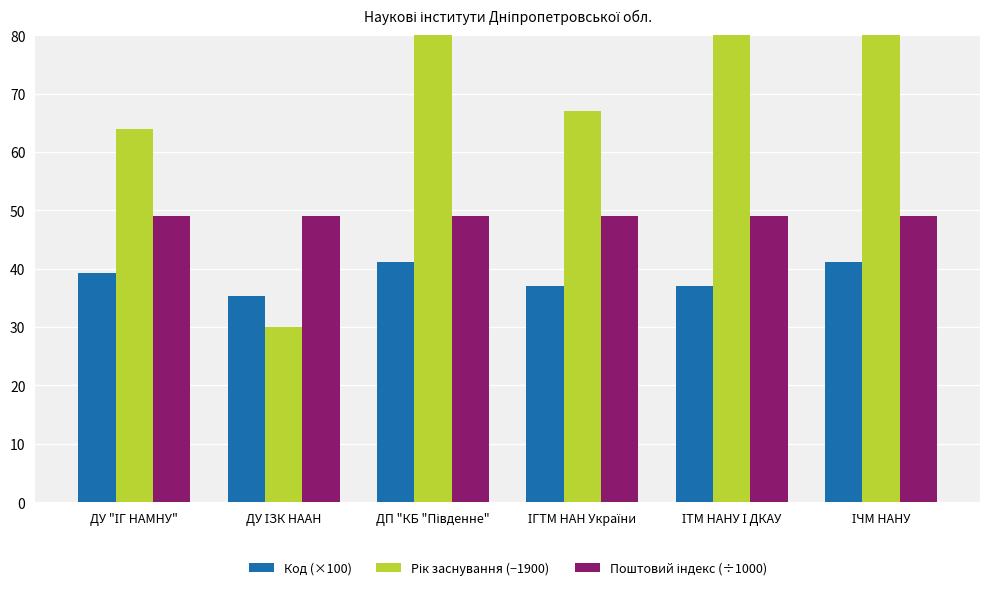

What is the maximum value shown in the chart?

100.0